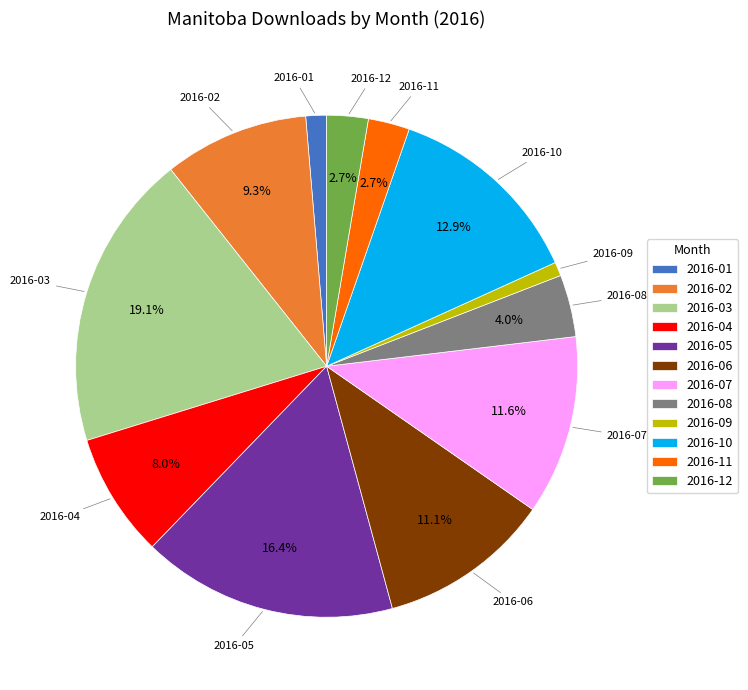

Is 2016-10 the majority of the pie?

No